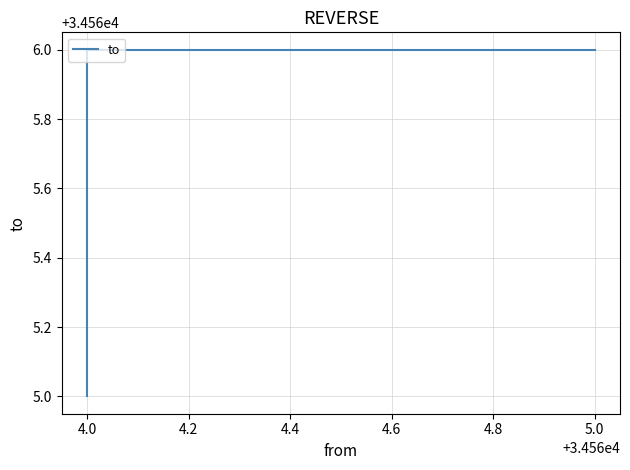

The value at 4.0 is 34566. True or false?

True